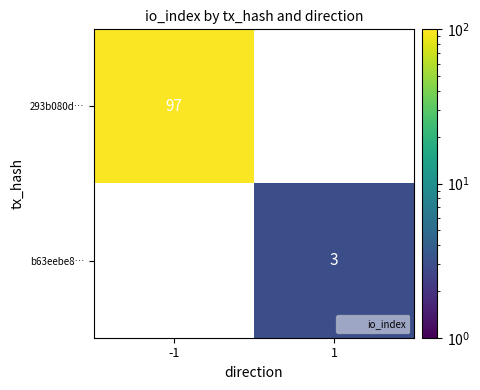

At how many categories does at least one series exceed 28?

1